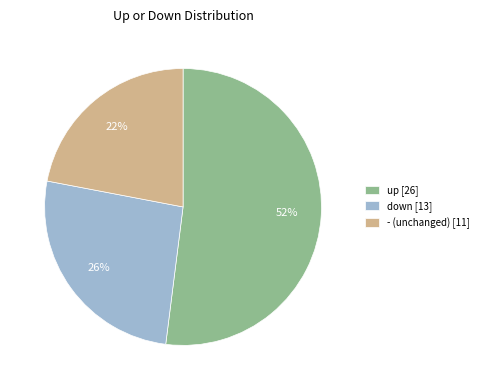

To the nearest percent, what percentage of the pie is up?

52%